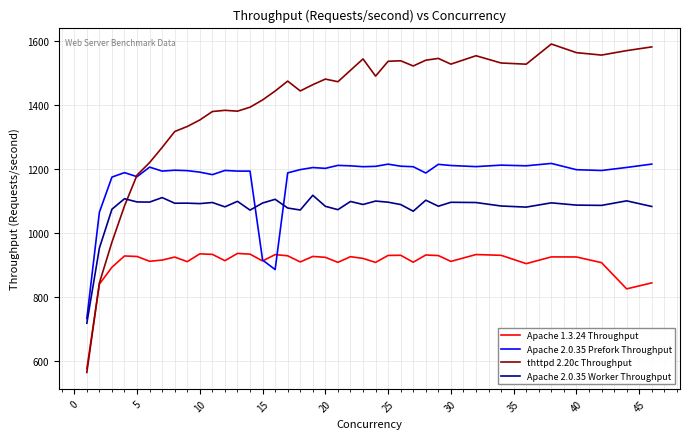

Rank the series by their average value, from highest to lowest.

thttpd 2.20c Throughput, Apache 2.0.35 Prefork Throughput, Apache 2.0.35 Worker Throughput, Apache 1.3.24 Throughput